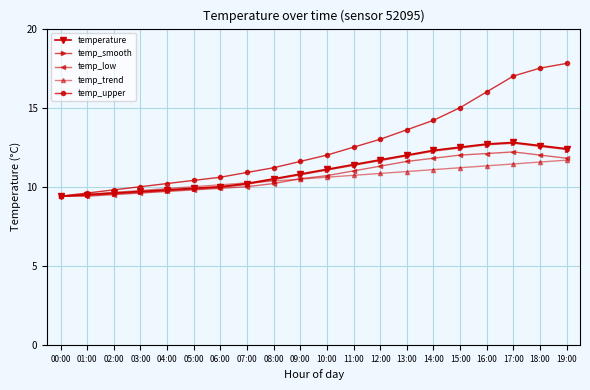

What is the smallest value displayed?

9.4